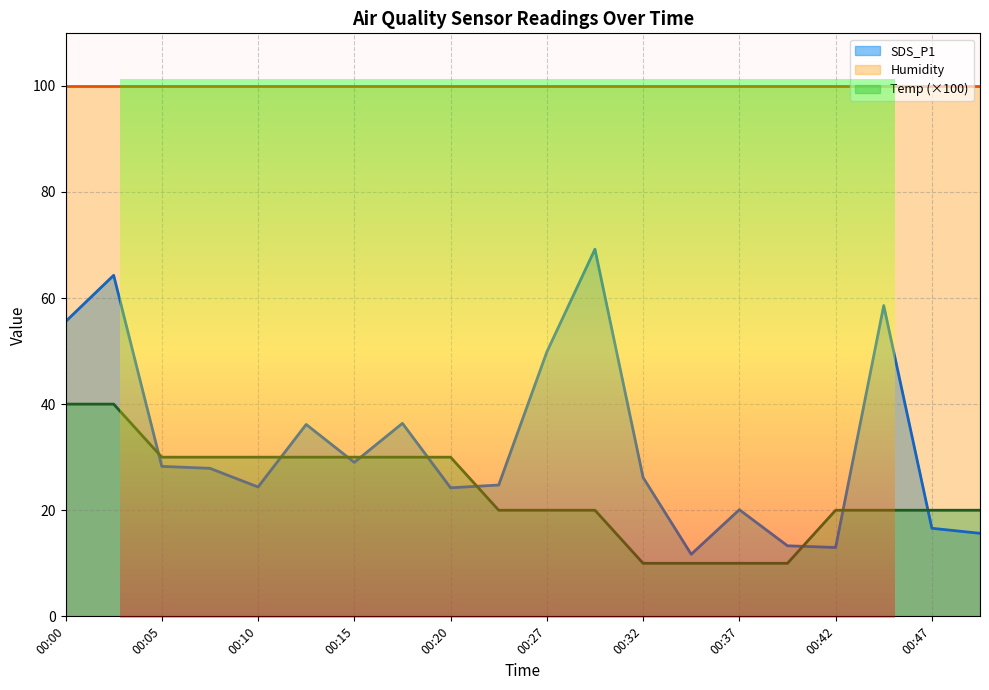

At which label is Temp closest to 25?

00:05